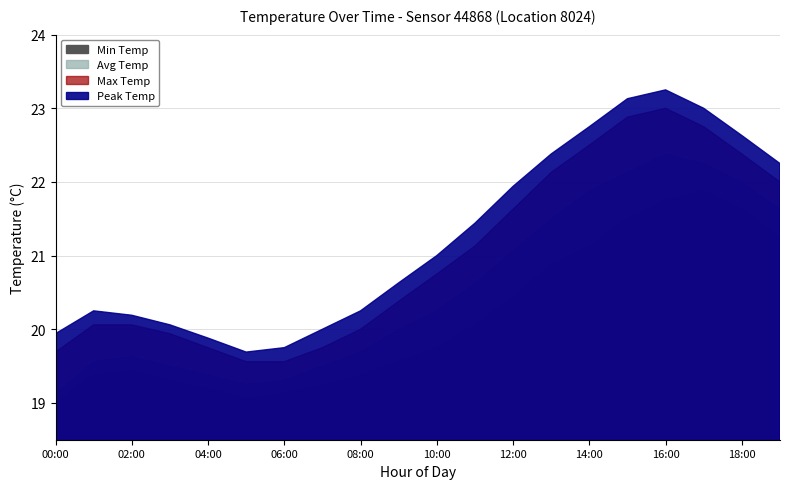

The value of Peak Temp at 00:00 is 19.9. True or false?

True